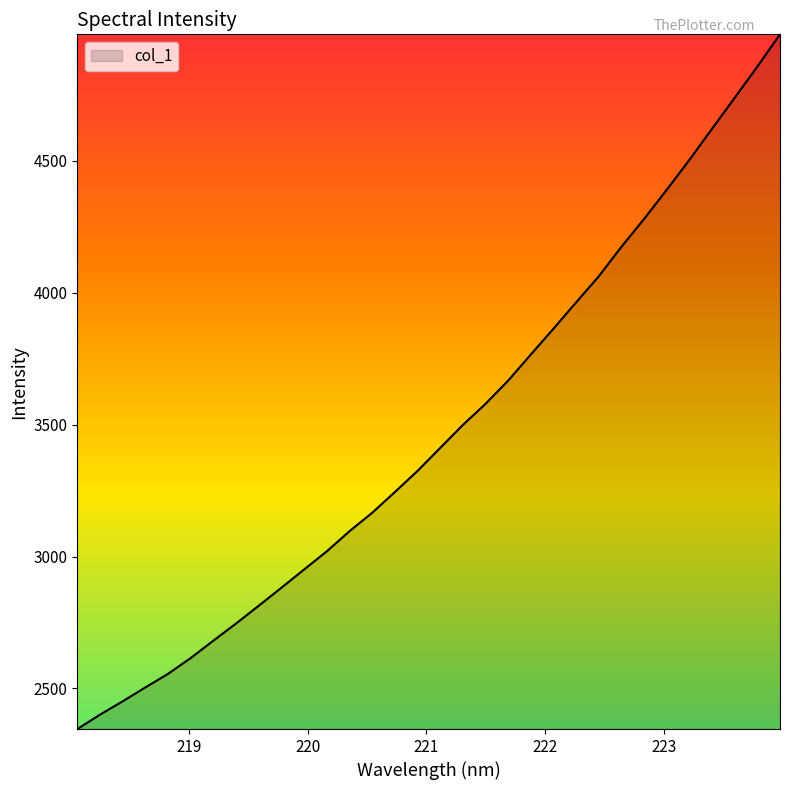

What is the difference between the maximum and minimum values?

2633.5